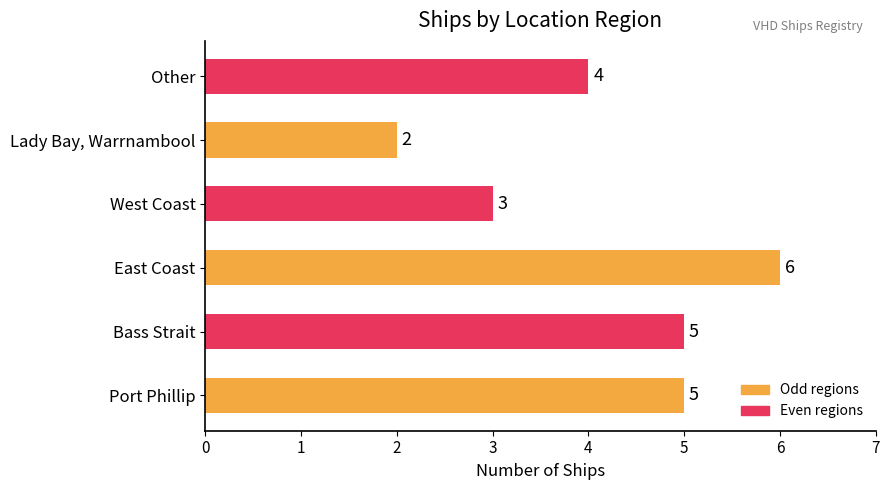

What is the average value?

4